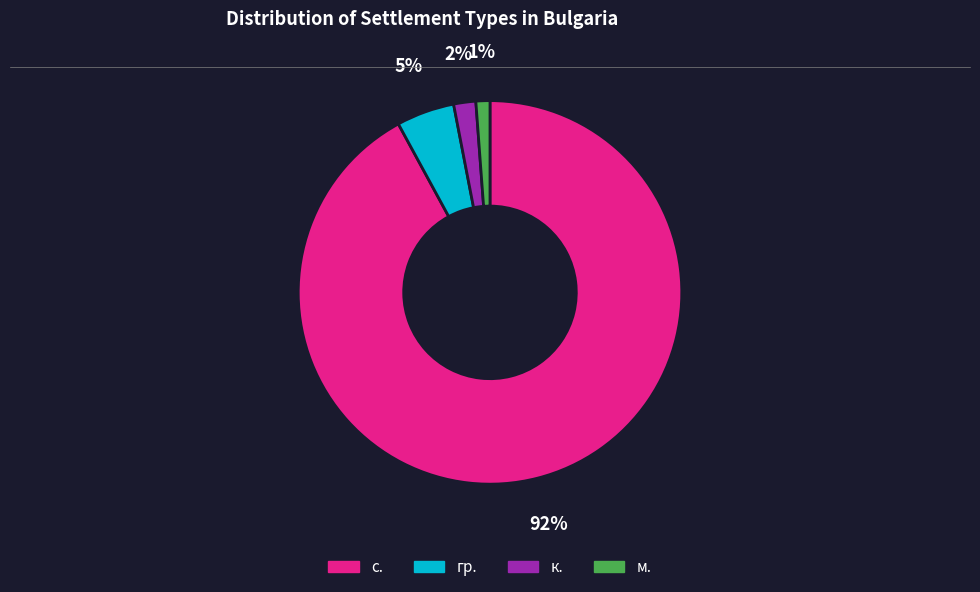

To the nearest percent, what is the difference between the largest and smallest slice percentages?

91%